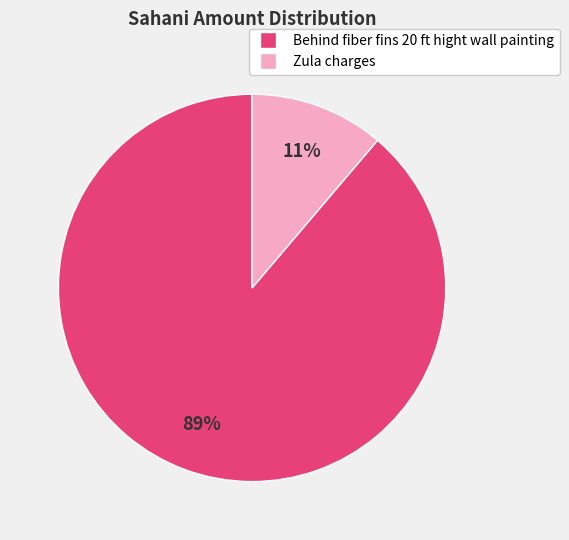

Is it true that Behind fiber fins 20 ft hight wall painting is 99% of the pie?

False